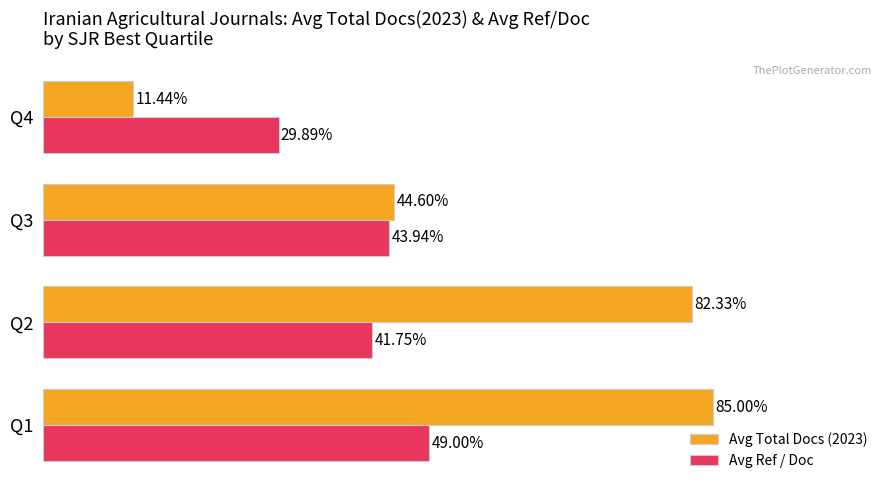

Rank the series by their average value, from lowest to highest.

Avg Ref / Doc, Avg Total Docs (2023)